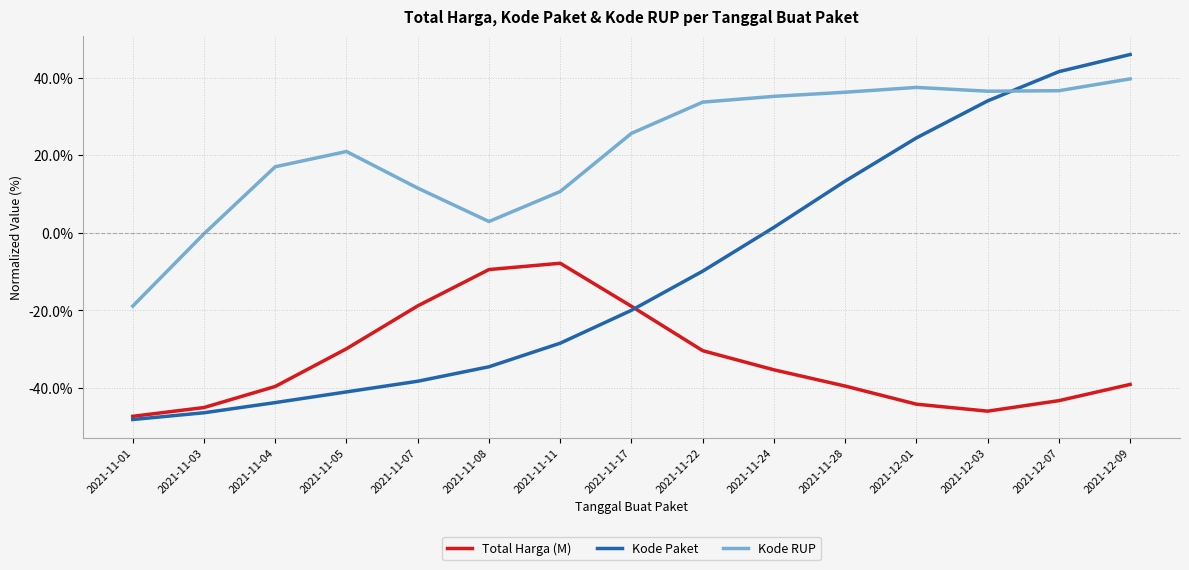

The value of Total Harga (M) at 2021-11-24 is -58.0. True or false?

False